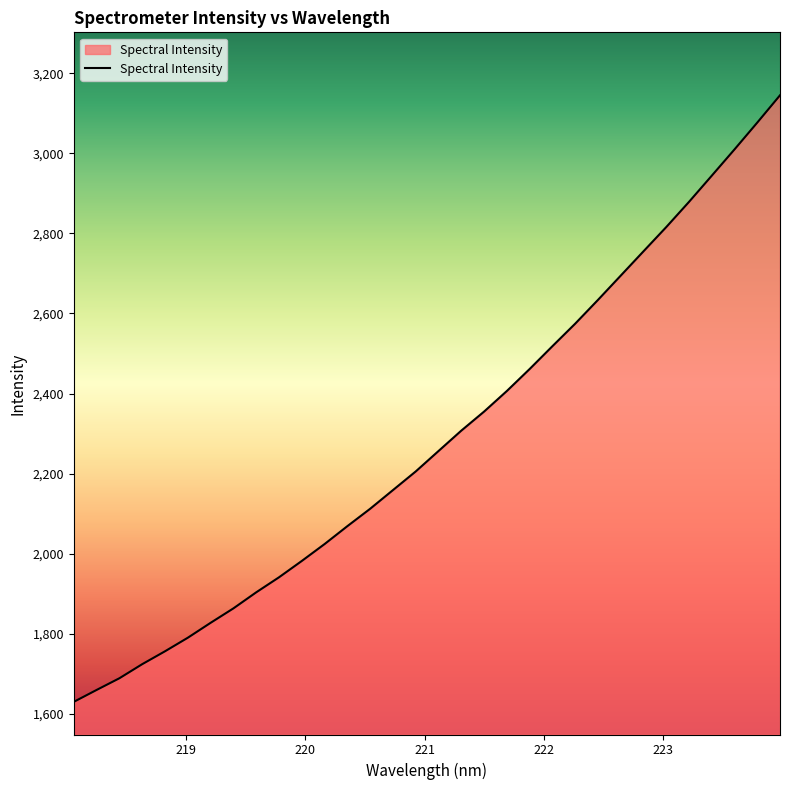

What is the greatest value displayed?

3144.8